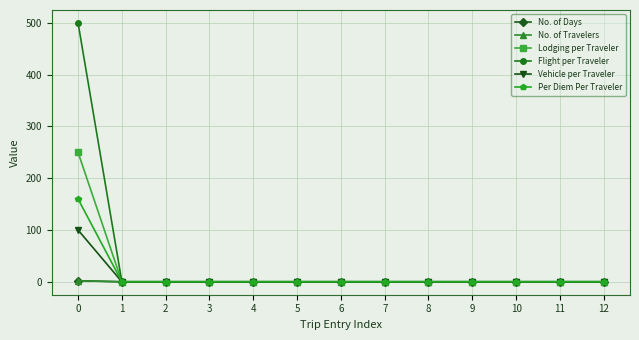

Between 3 and 4, which series saw the biggest shift?

No. of Days